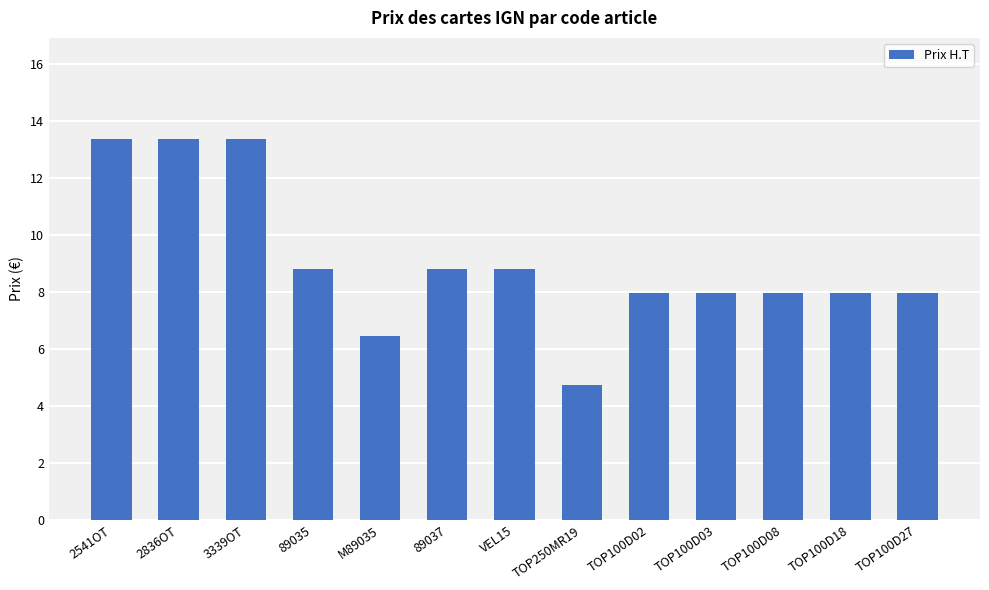

What is the value of the 8th bar from the left?

4.7